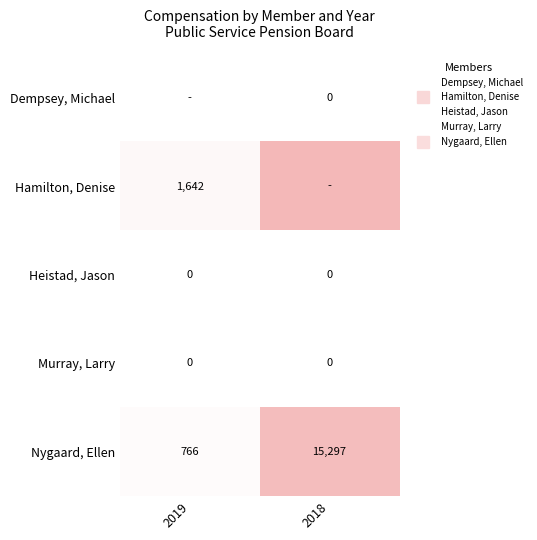

What is the spread (max minus min) of values at 2018?

16644